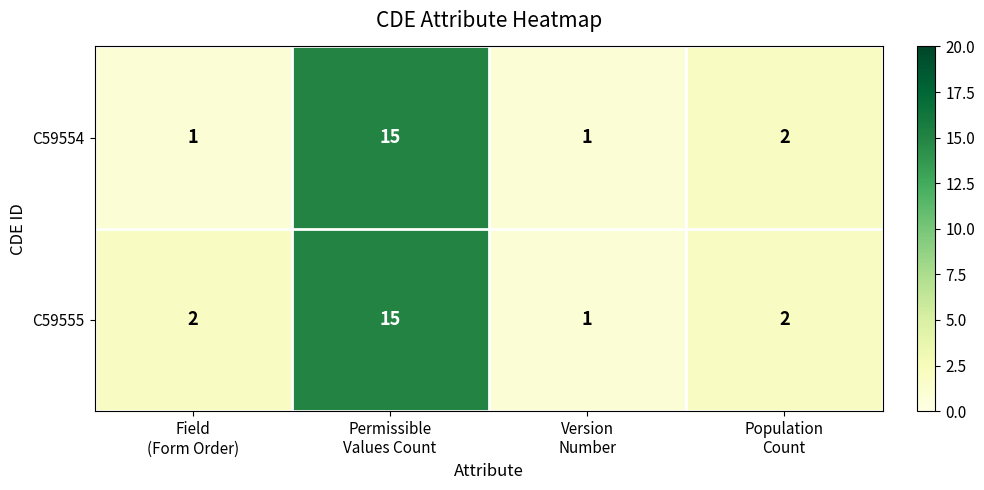

Which series changed the most between Field
(Form Order) and Population
Count?

C59554